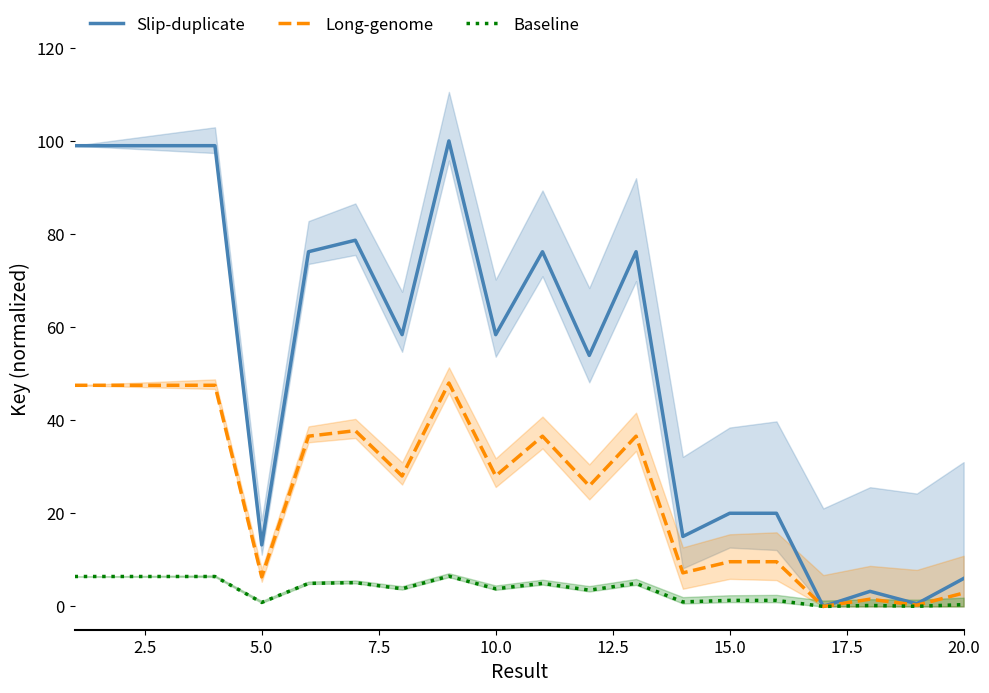

True or false: Slip-duplicate has a value of 26.8 at 15.0.

False